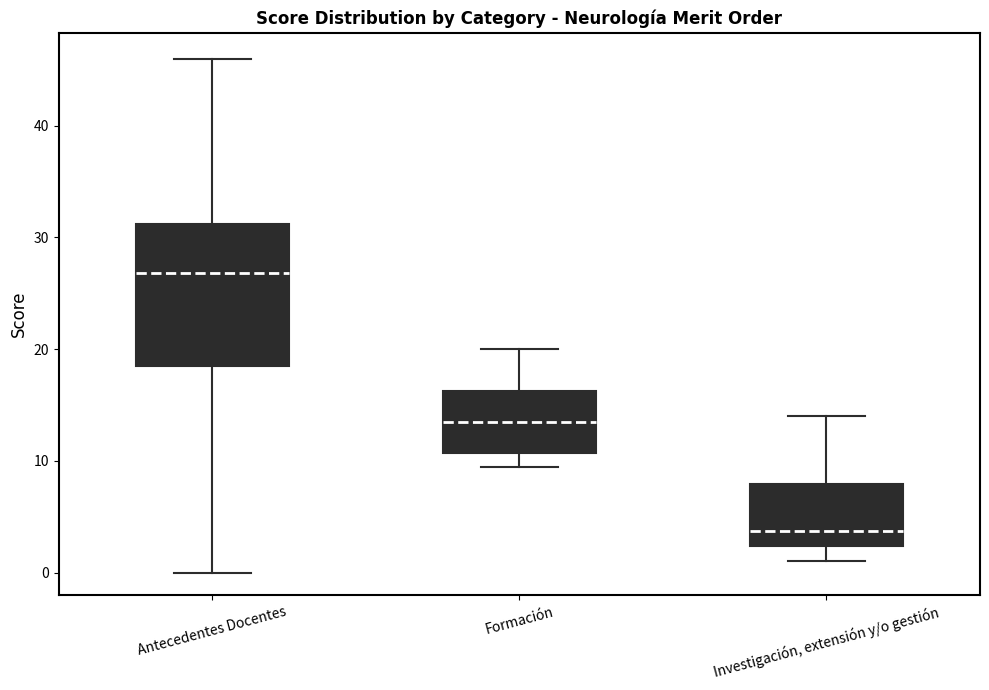

Reading left to right, transcribe this box plot: for each box, give where its median line is, the range the box spans, and where its two whiskers end, as read against the y-axis. The values are not printed on the chart, so give them approximately, as read against the axis.

Antecedentes Docentes: median 27, box 18 to 31, whiskers 0 to 46
Formación: median 14, box 11 to 16, whiskers 10 to 20
Investigación, extensión y/o gestión: median 4, box 2 to 8, whiskers 1 to 14